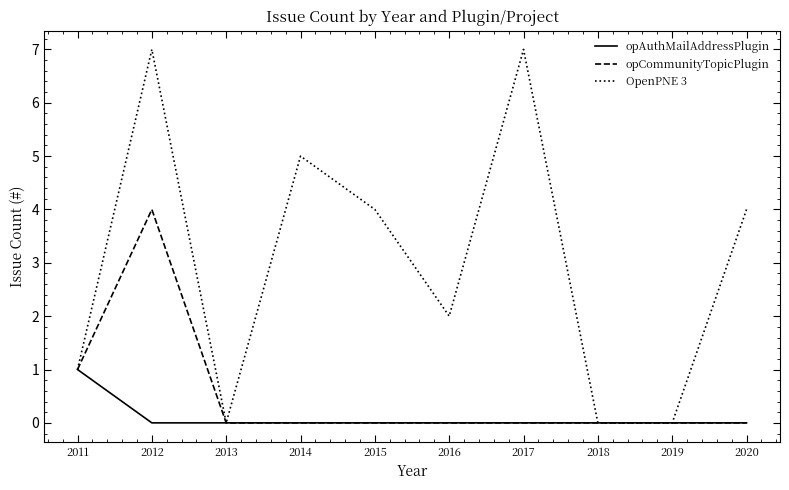

At which category is the sum across all series the highest?

2012